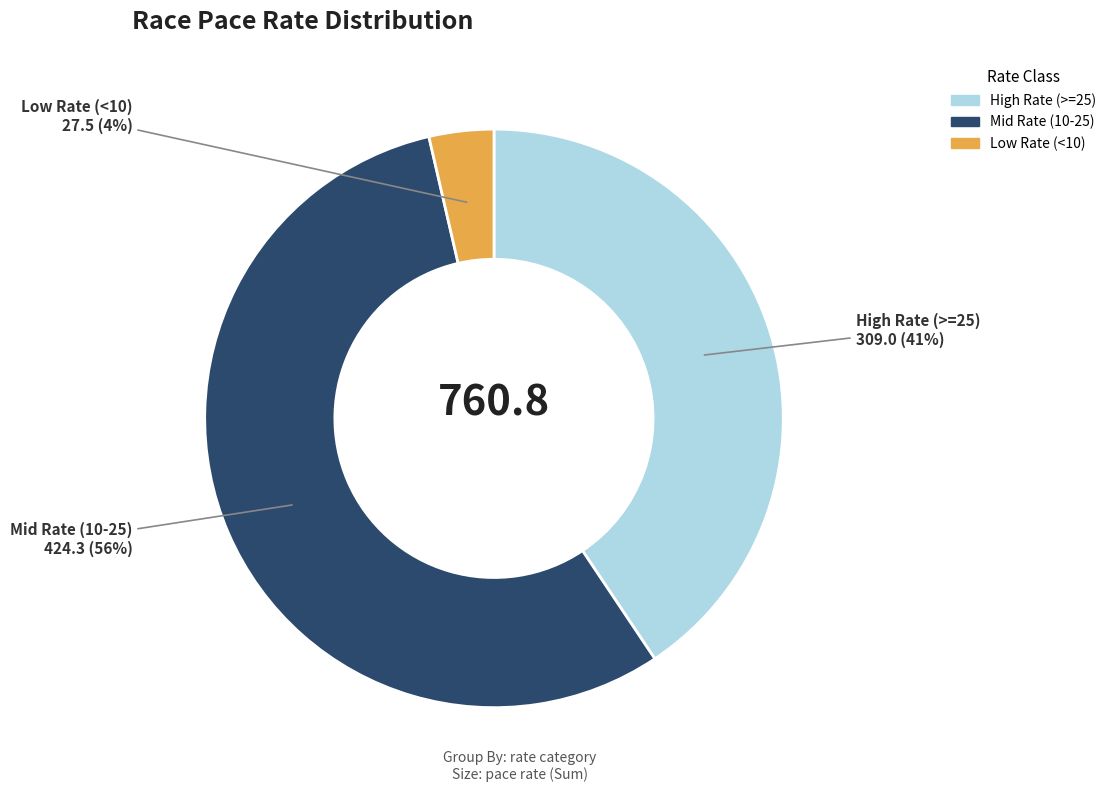

Does any single category account for the majority?

Yes